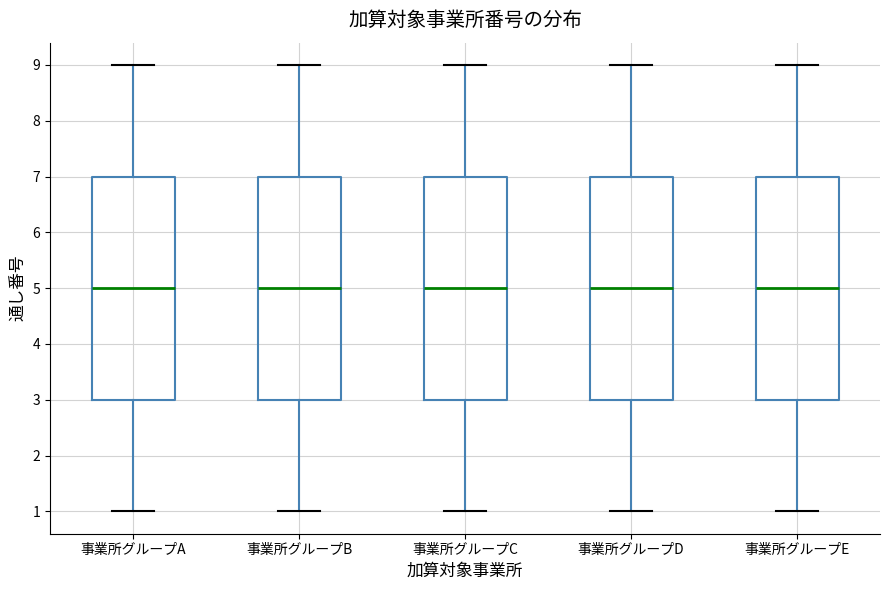

Reading left to right, transcribe this box plot: for each box, give where its median line is, the range the box spans, and where its two whiskers end, as read against the y-axis. The values are not printed on the chart, so give them approximately, as read against the axis.

事業所グループA: median 5, box 3 to 7, whiskers 1 to 9
事業所グループB: median 5, box 3 to 7, whiskers 1 to 9
事業所グループC: median 5, box 3 to 7, whiskers 1 to 9
事業所グループD: median 5, box 3 to 7, whiskers 1 to 9
事業所グループE: median 5, box 3 to 7, whiskers 1 to 9